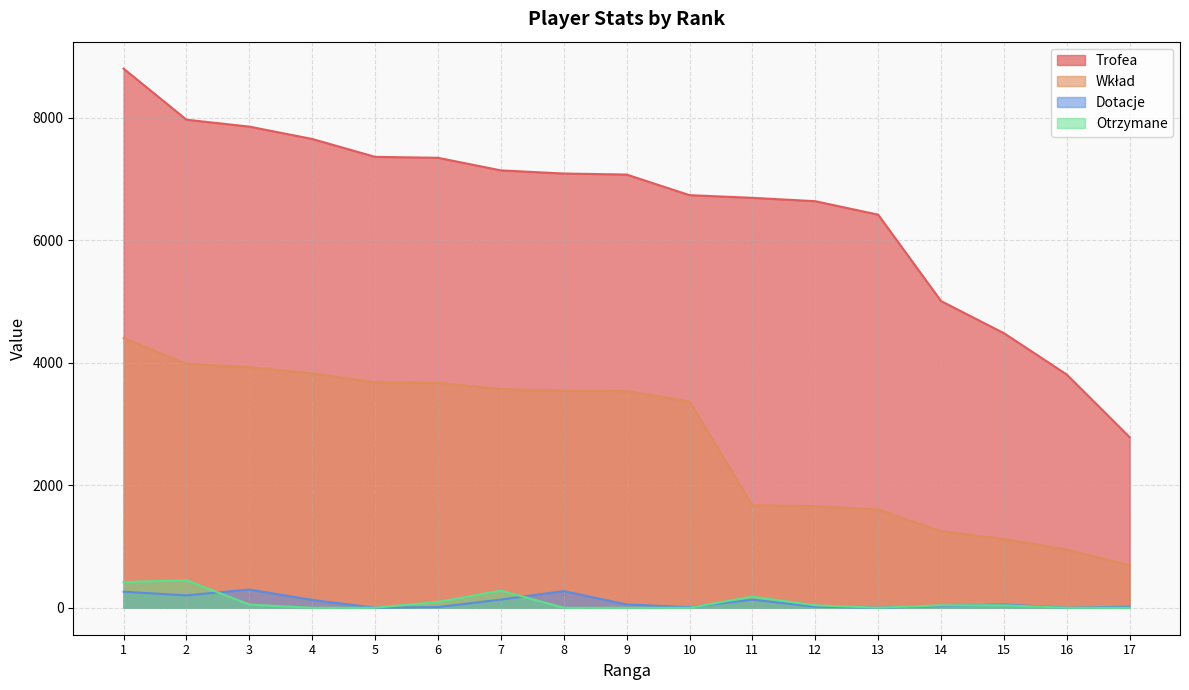

Count the number of categories in the chart.

17